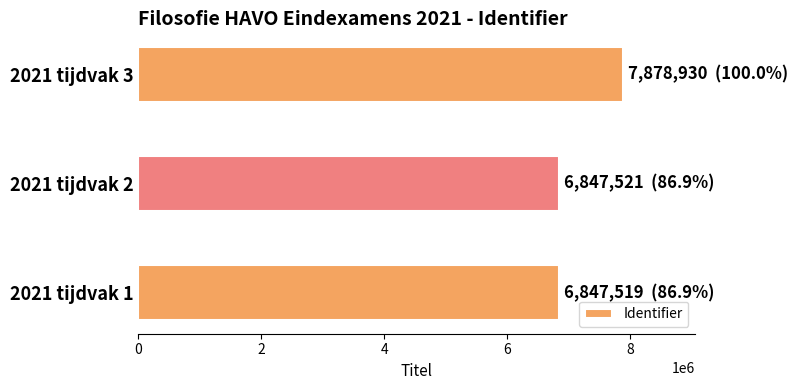

The value at 2021 tijdvak 3 is 7878930. True or false?

True